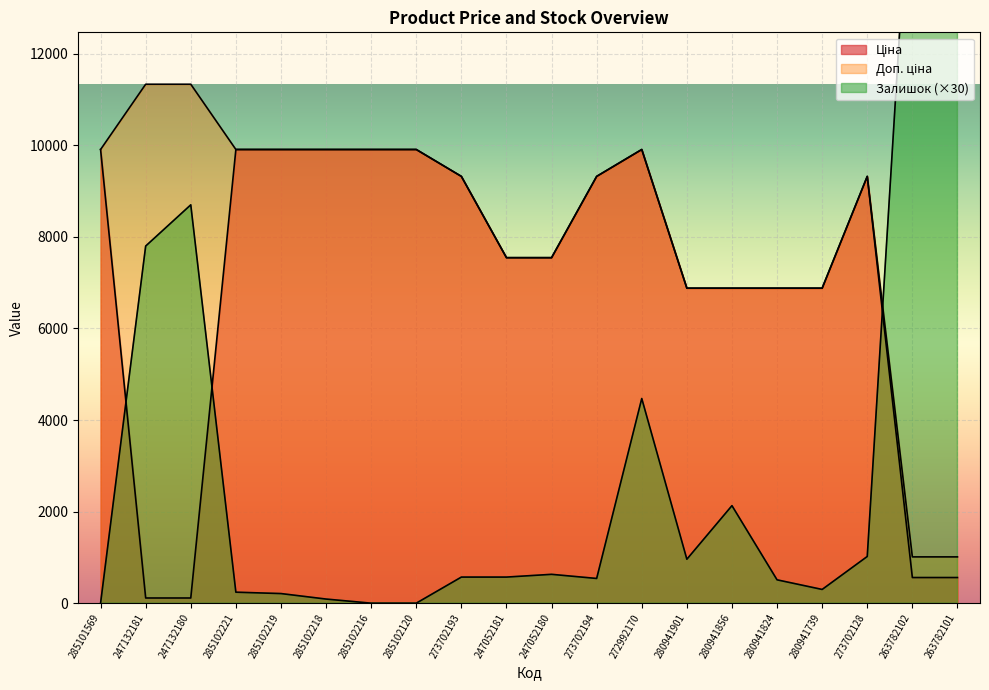

At which label does Залишок first exceed 570?

247132181